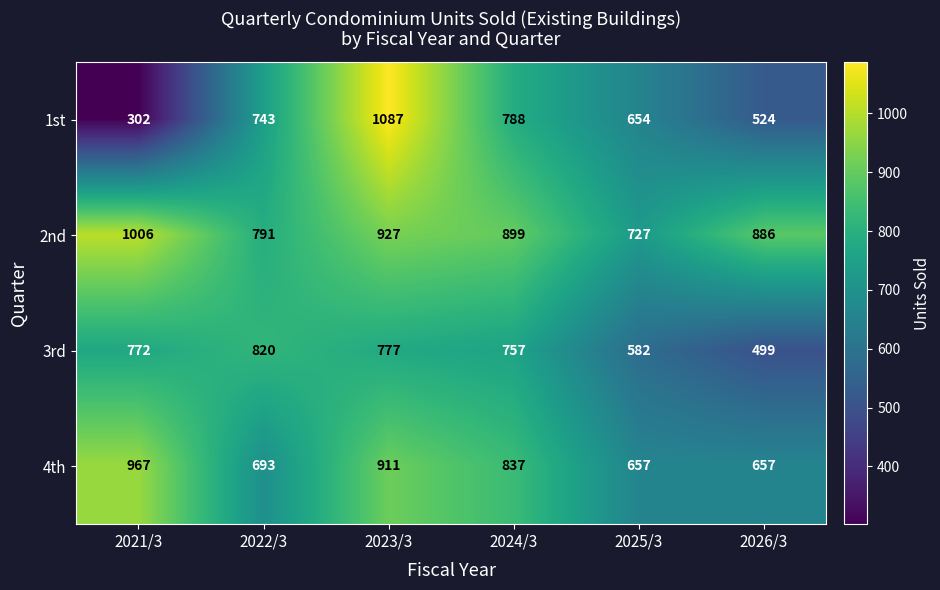

What is the difference between the second highest and second lowest values in the 4th series?

254